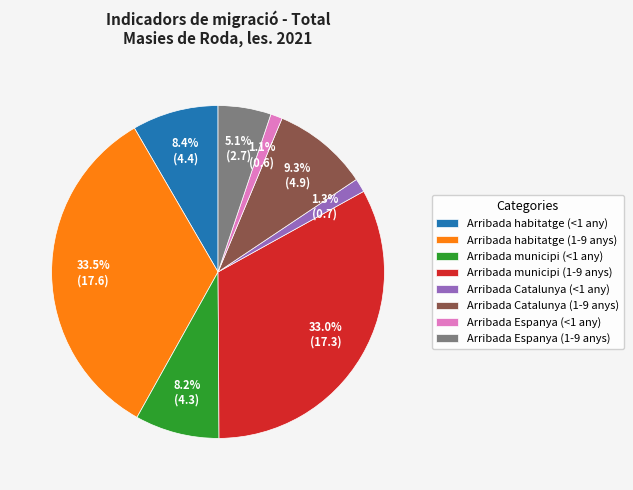

True or false: Arribada Espanya (1-9 anys) accounts for 13% of the total.

False